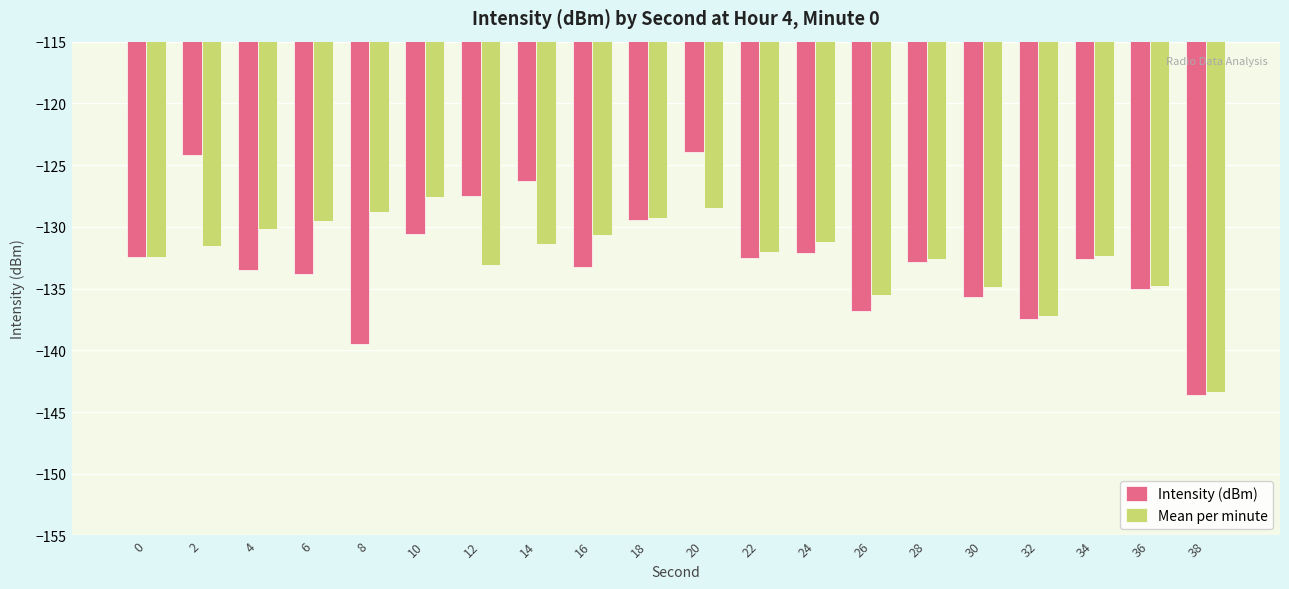

What is the average value of the Intensity (dBm) series?

-132.7